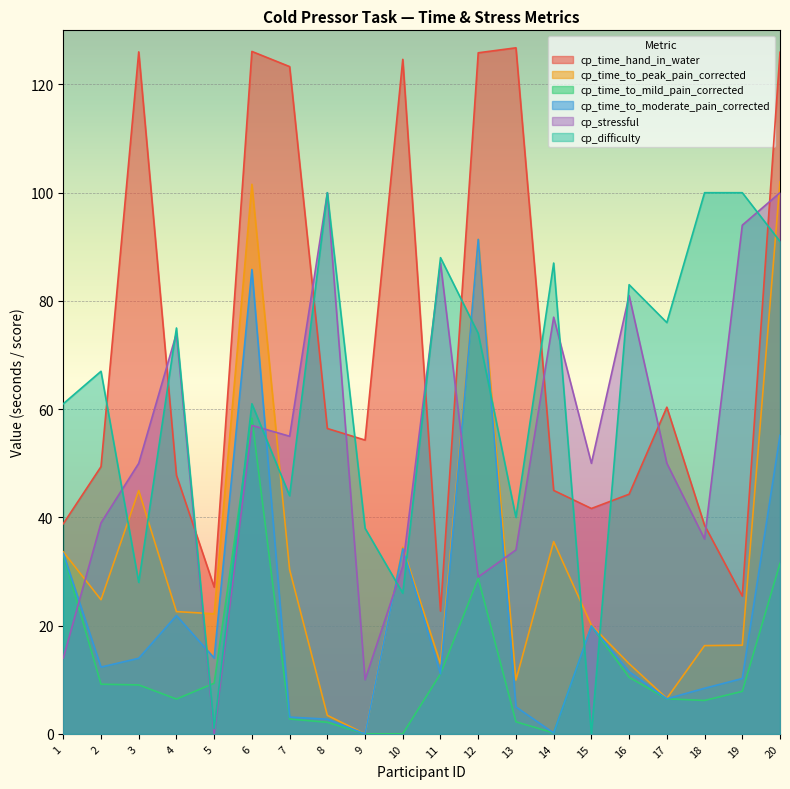

How many series are shown in this chart?

6